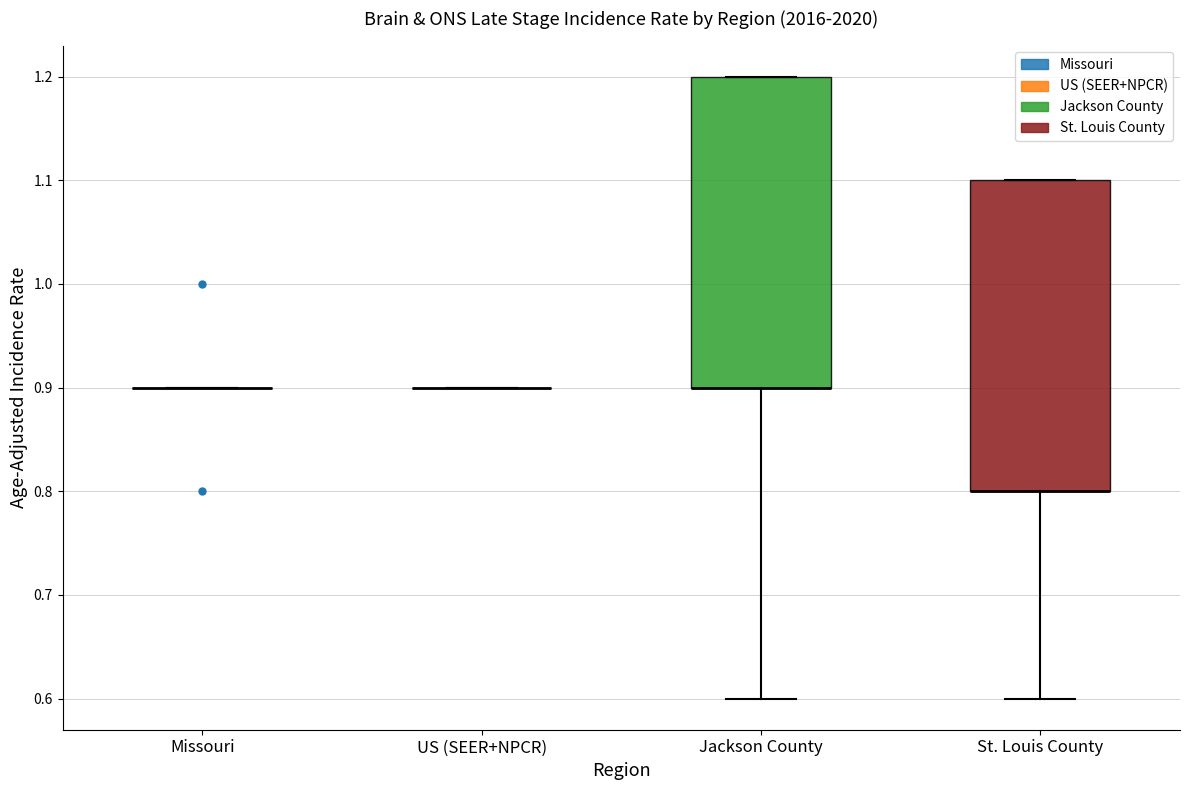

Reading left to right, transcribe this box plot: for each box, give where its median line is, the range the box spans, and where its two whiskers end, as read against the y-axis. The values are not printed on the chart, so give them approximately, as read against the axis.

Missouri: box collapsed to a line at 0.9, whiskers 0.9 to 0.9
US (SEER+NPCR): box collapsed to a line at 0.9, whiskers 0.9 to 0.9
Jackson County: median 0.9 (drawn on the box's lower edge), box 0.9 to 1.2, whiskers 0.6 to 1.2
St. Louis County: median 0.8 (drawn on the box's lower edge), box 0.8 to 1.1, whiskers 0.6 to 1.1